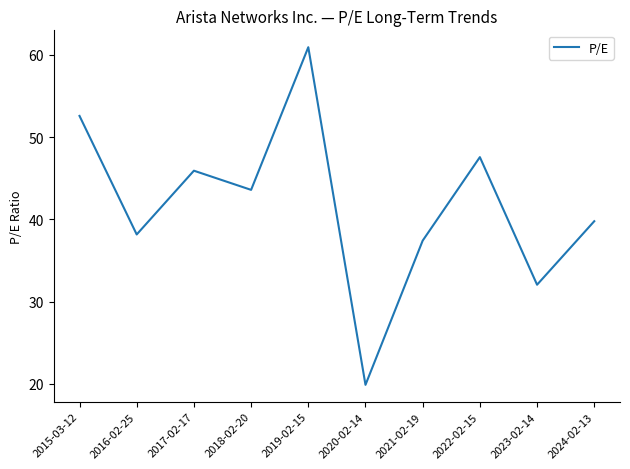

How many values are below 43?

5